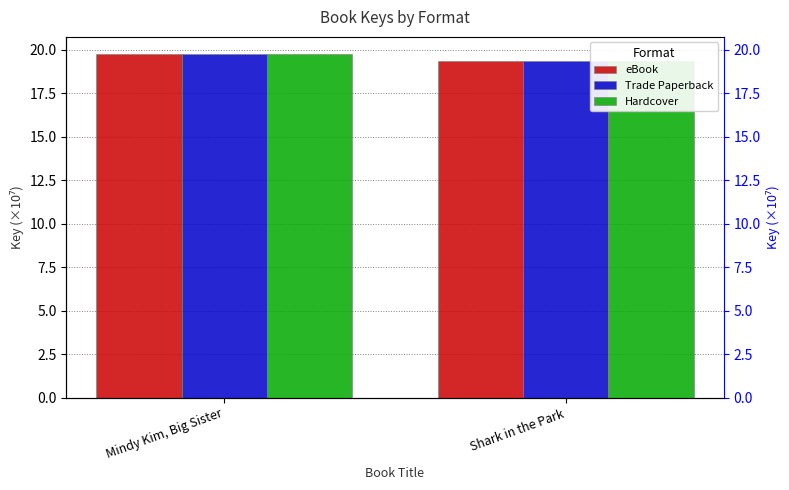

What is the average value of the Hardcover series?

19.6